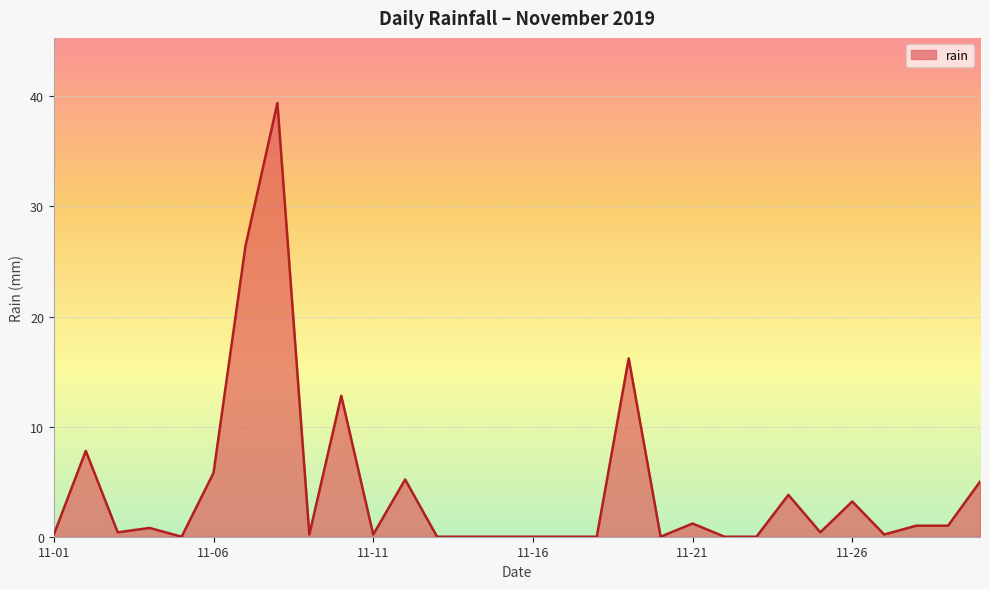

What is the difference between the maximum and minimum values?

39.4